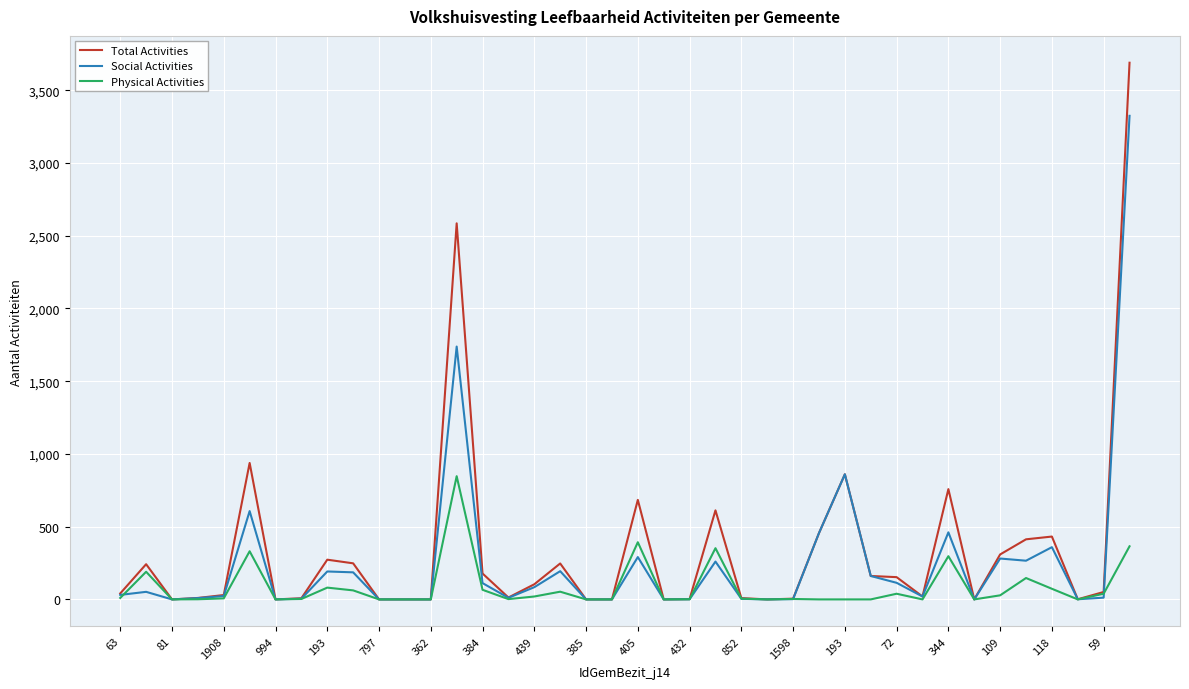

Which series has the widest spread of values?

Total Activities